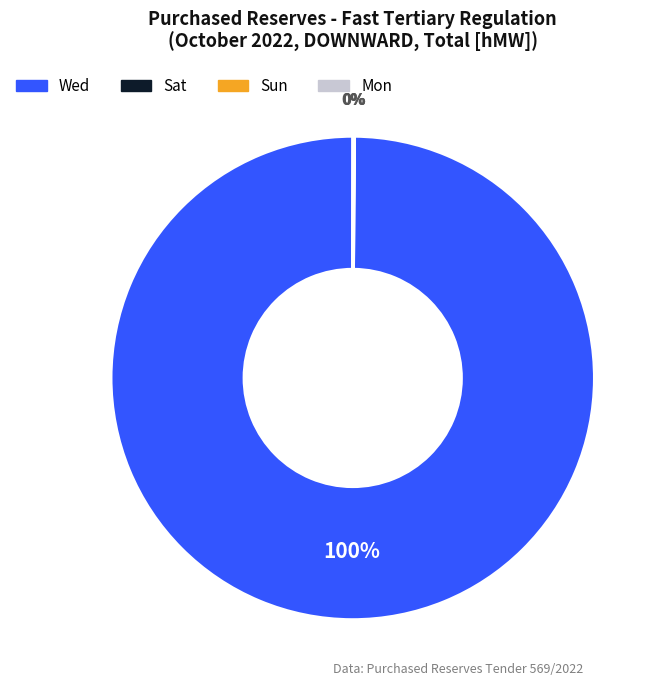

Which slice is the largest?

Wed